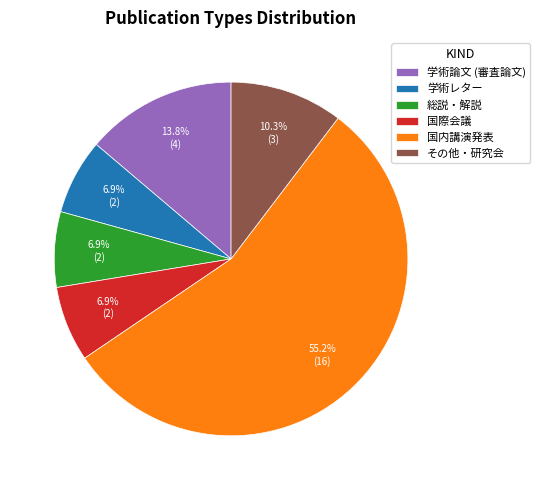

How much of the chart is everything except 総説・解説?

93.1%